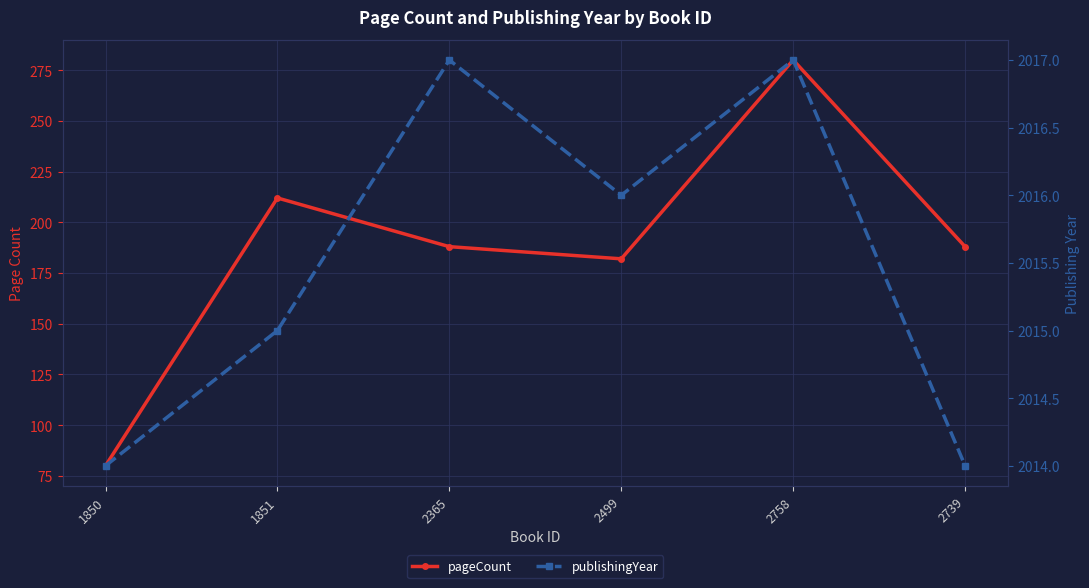

What is the total value across all series at 2499?

2198